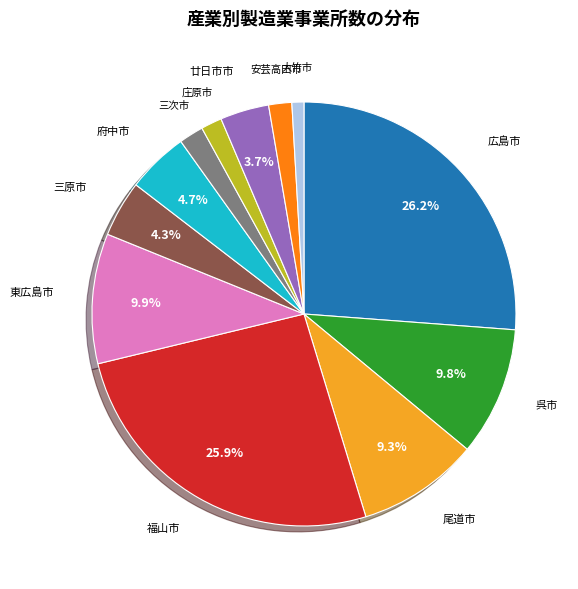

Is there a majority slice in this chart?

No